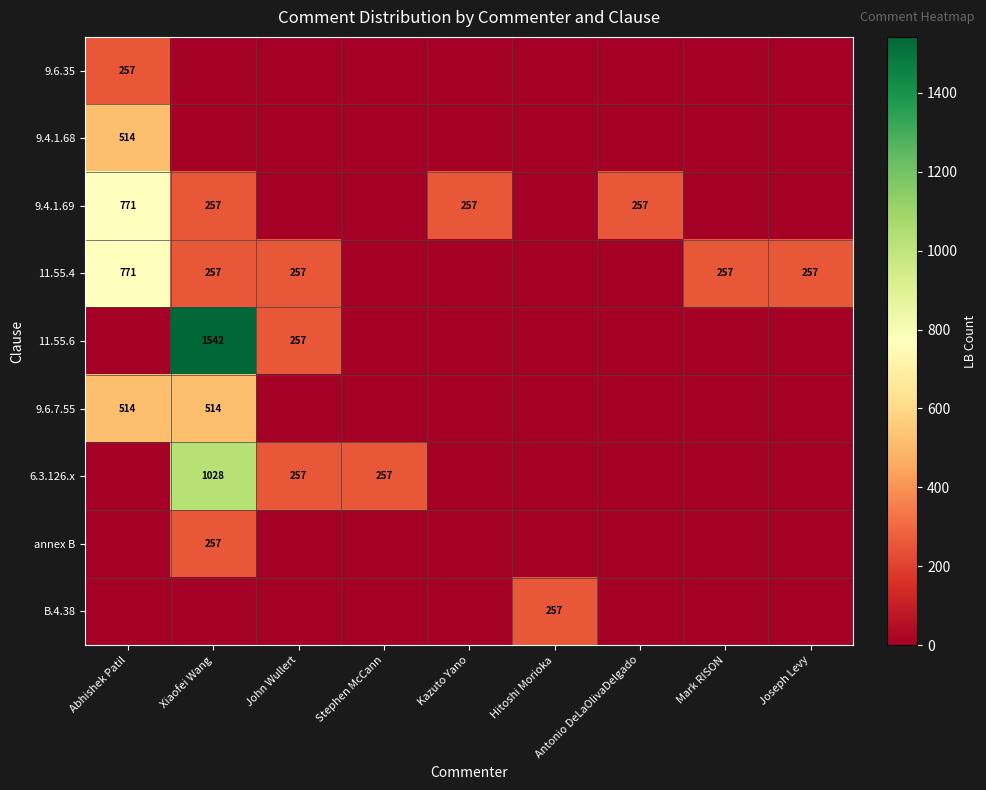

The 9.4.1.69 series shows 402 at Xiaofei Wang. True or false?

False